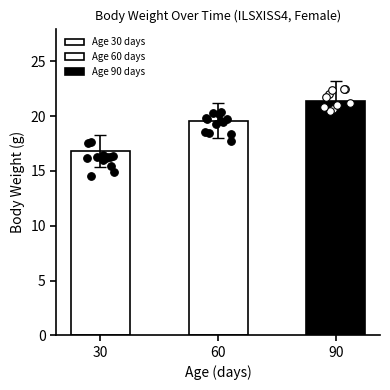

At how many categories does at least one series exceed 20?

1